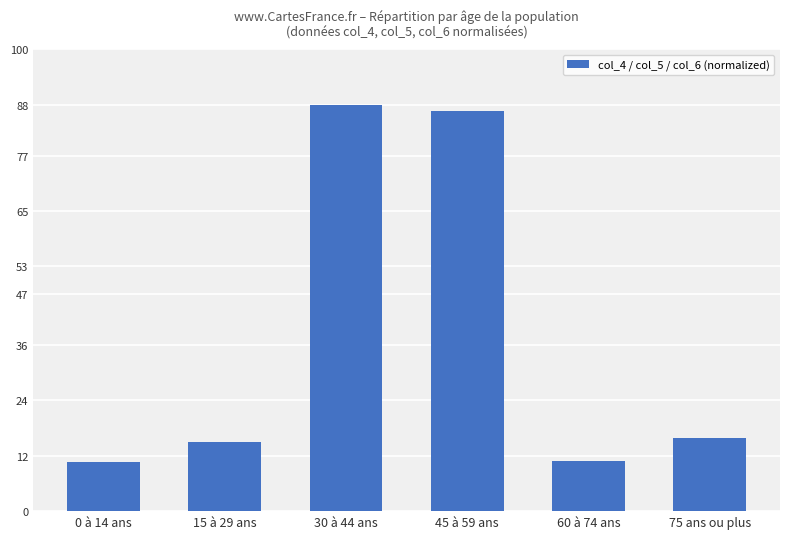

Which label corresponds to the largest value in the chart?

30 à 44 ans